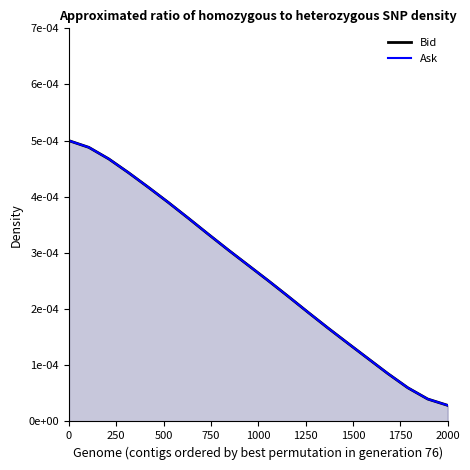

Which series has the widest spread of values?

Bid